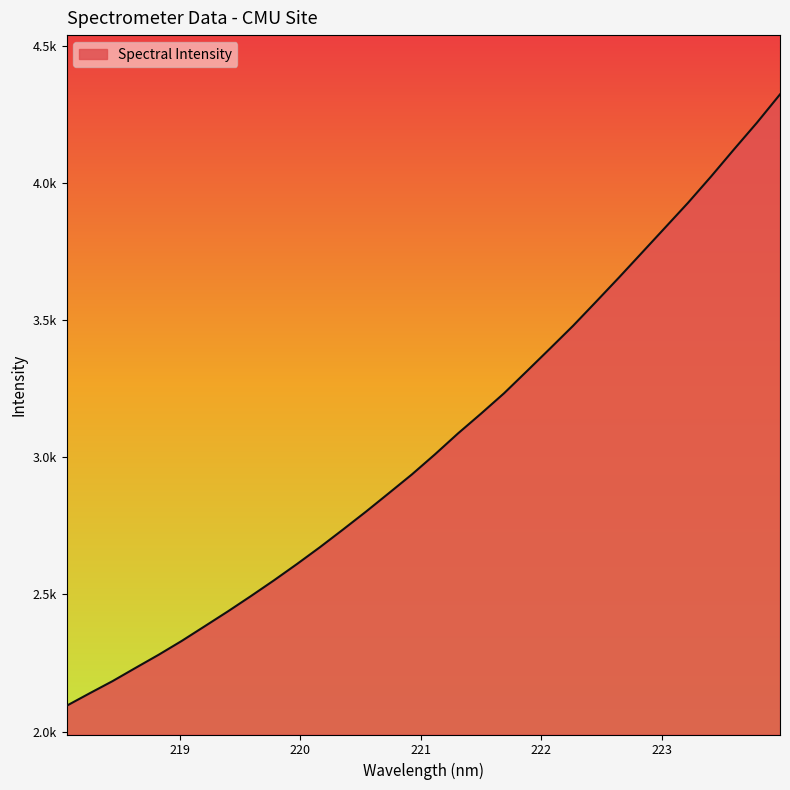

Does the chart have visible grid lines?

No